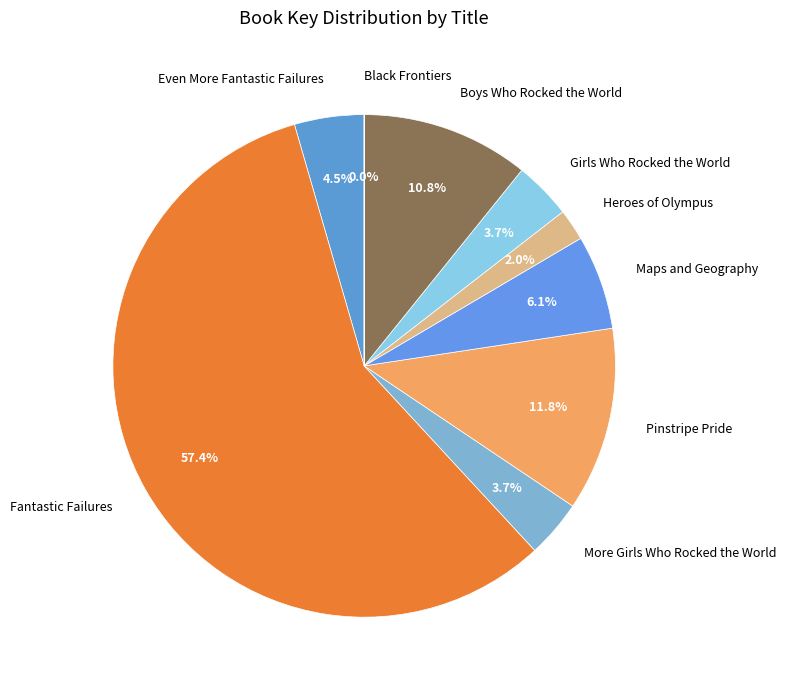

Is there any slice that represents more than half of the pie?

Yes